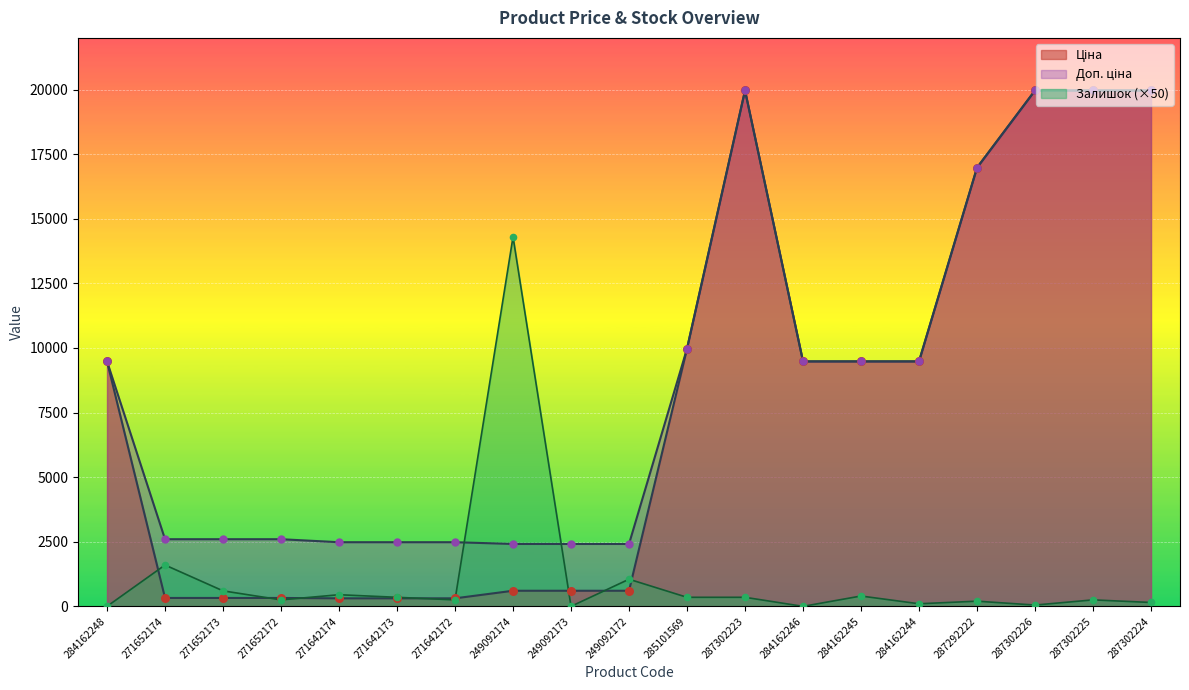

At how many categories does at least one series exceed 1593?

19